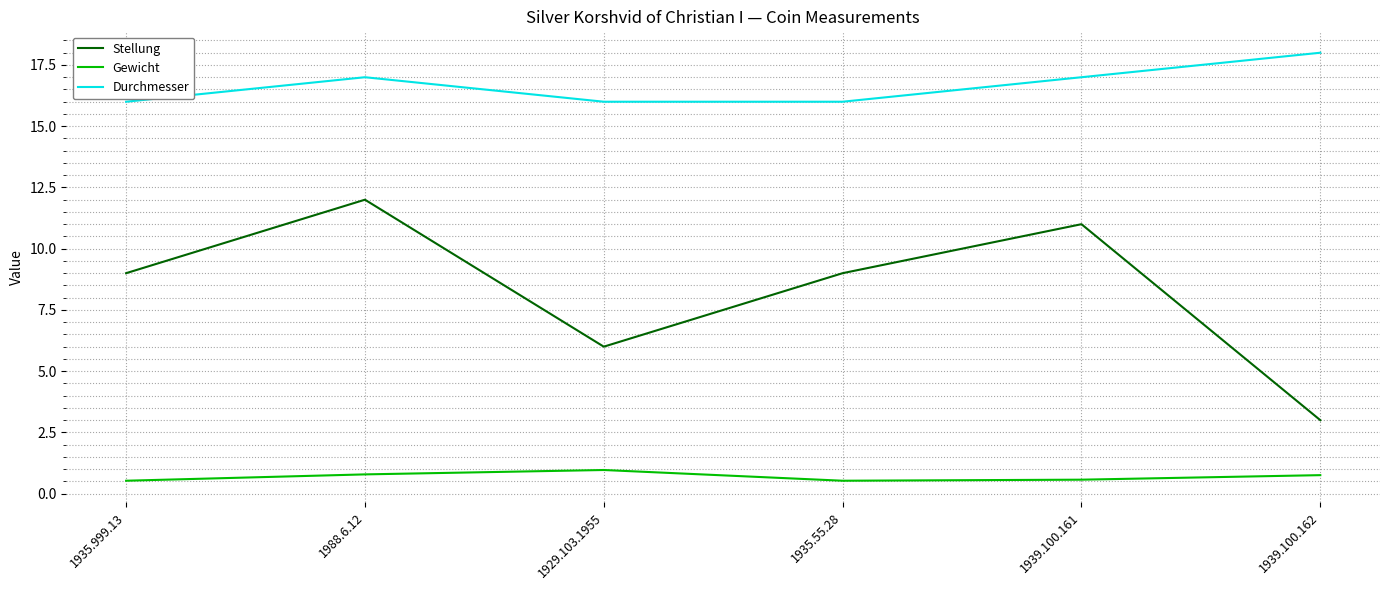

What is the spread (max minus min) of values at 1939.100.161?

16.4